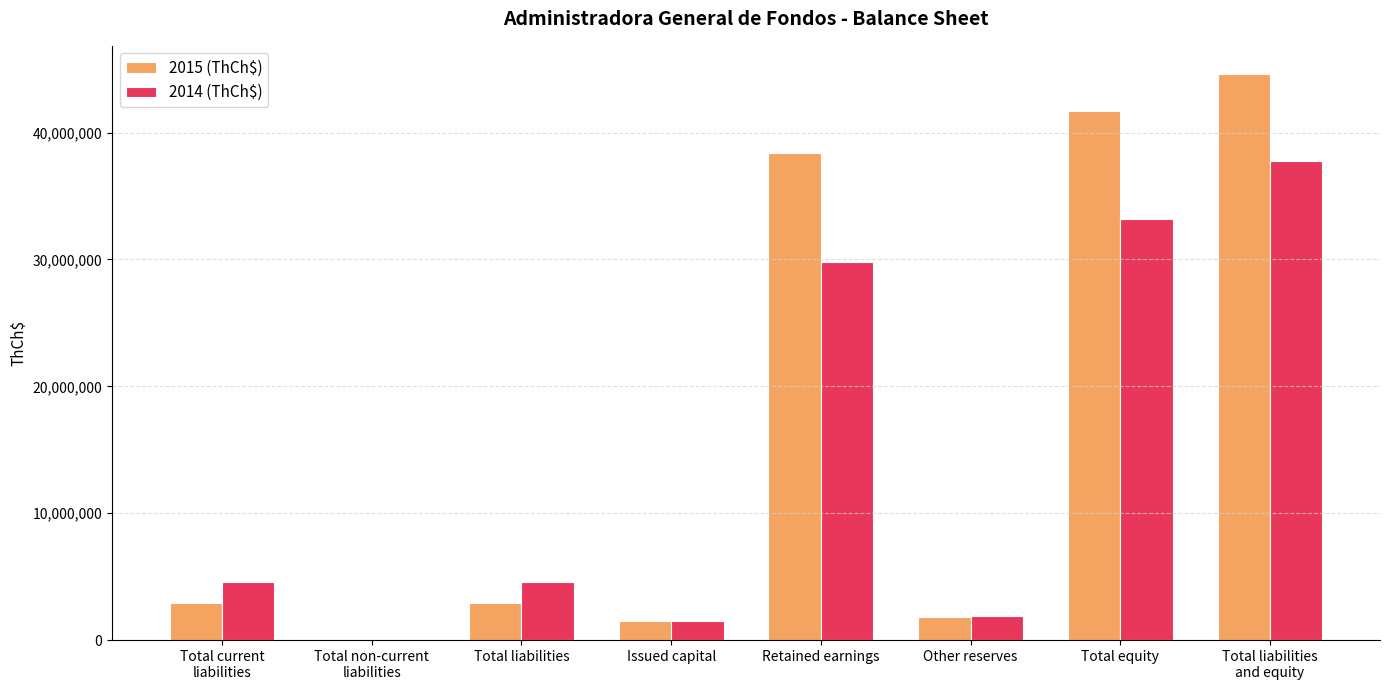

What is the total value across all series at Total equity?

74857589